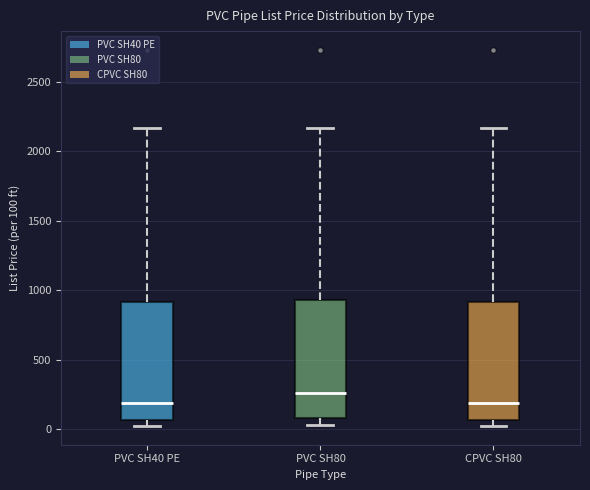

Which box's median line is the highest?

PVC SH80